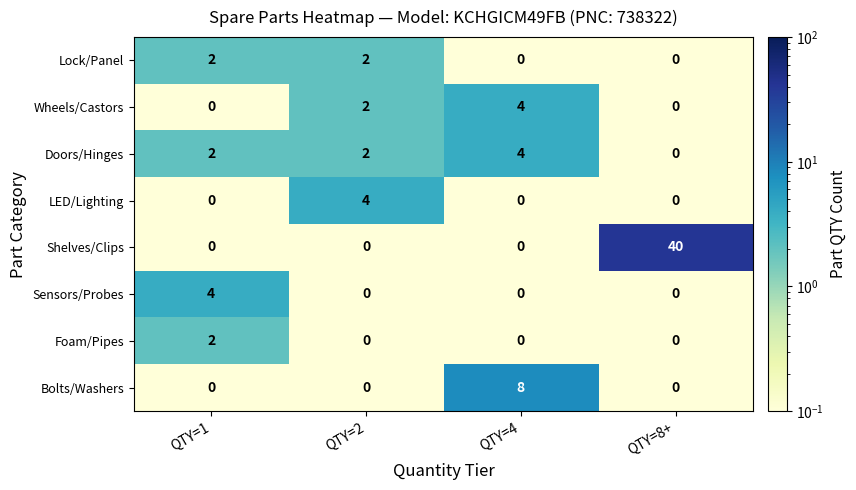

Which category has the highest value across all series?

QTY=8+